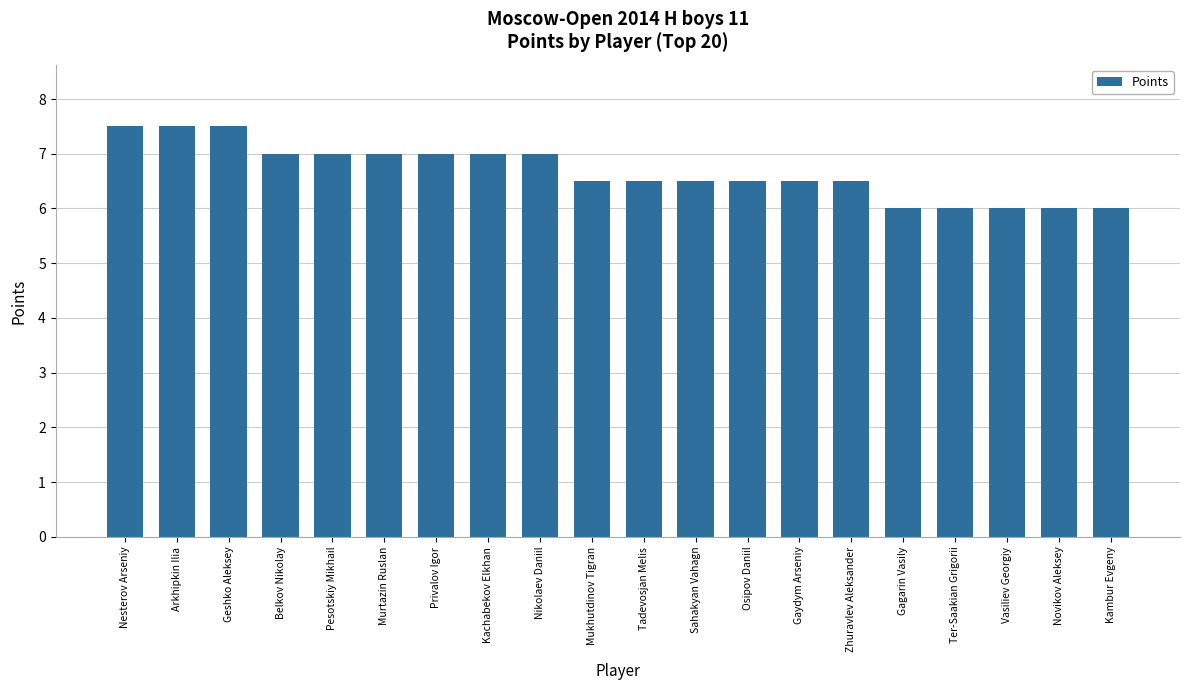

What is the maximum value shown in the chart?

7.5